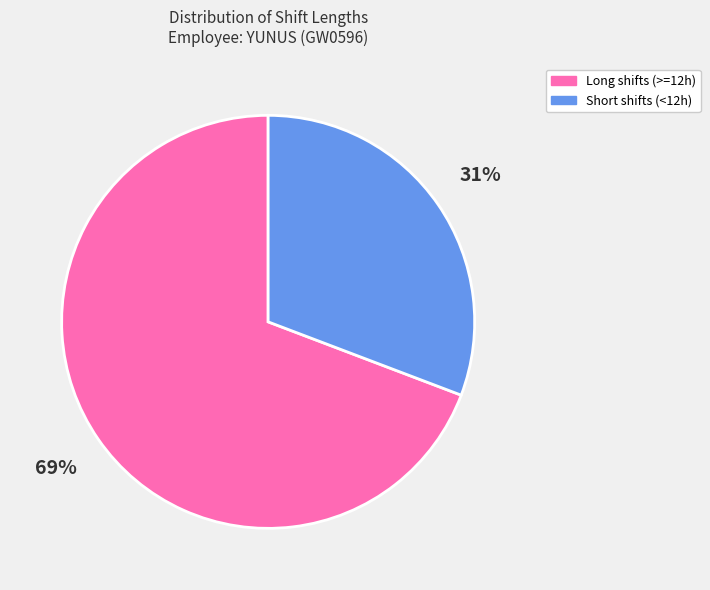

Combined, do Long shifts (>=12h) and Short shifts (<12h) account for over 50%?

Yes